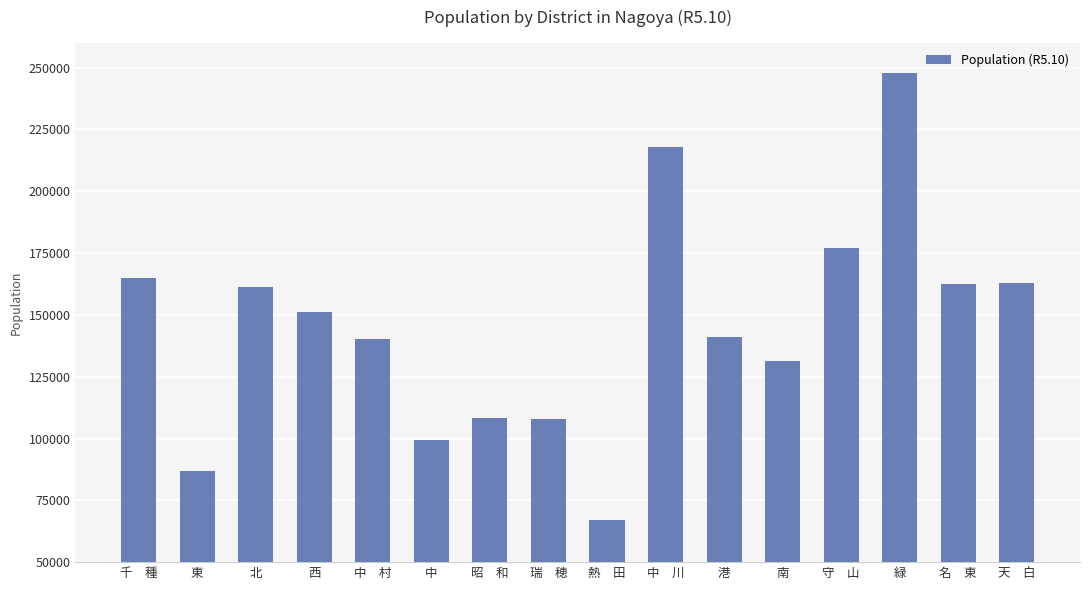

Read the value at 南, to the nearest 50.

131450